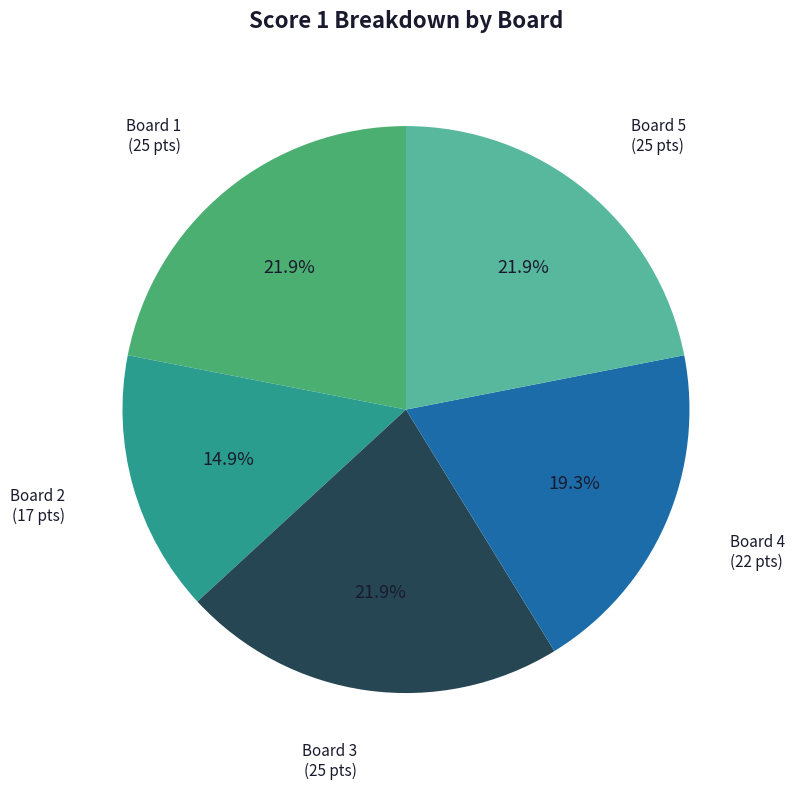

True or false: Board 4 accounts for 7% of the total.

False